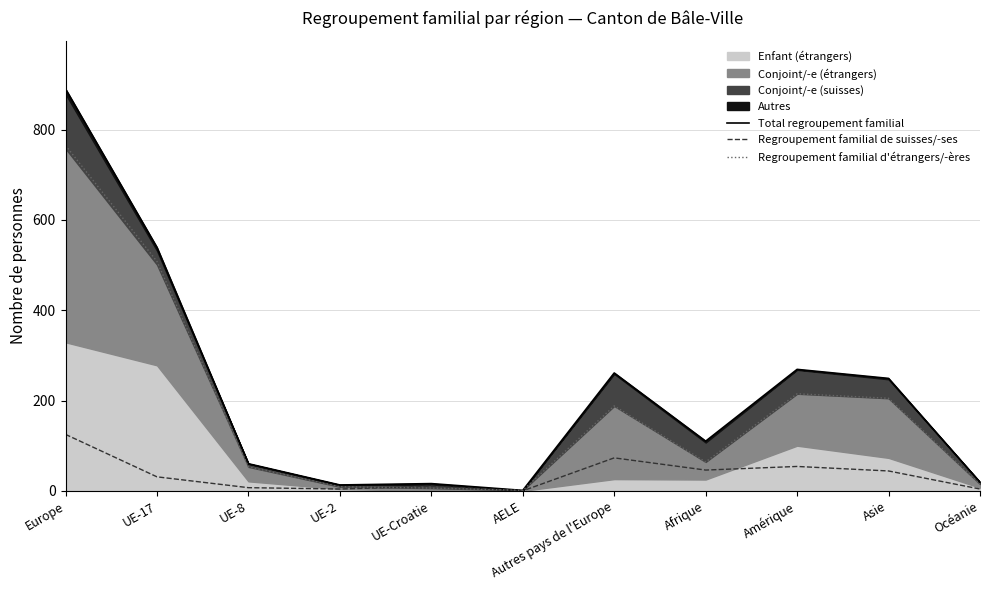

The Total regroupement familial series shows 110 at Afrique. True or false?

True